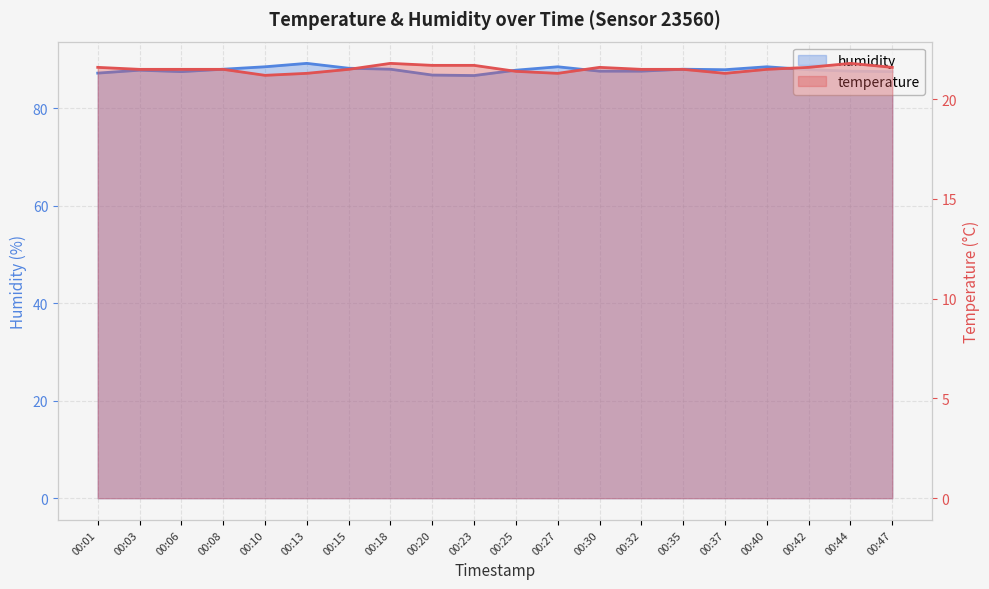

How many data points does each series have?

20